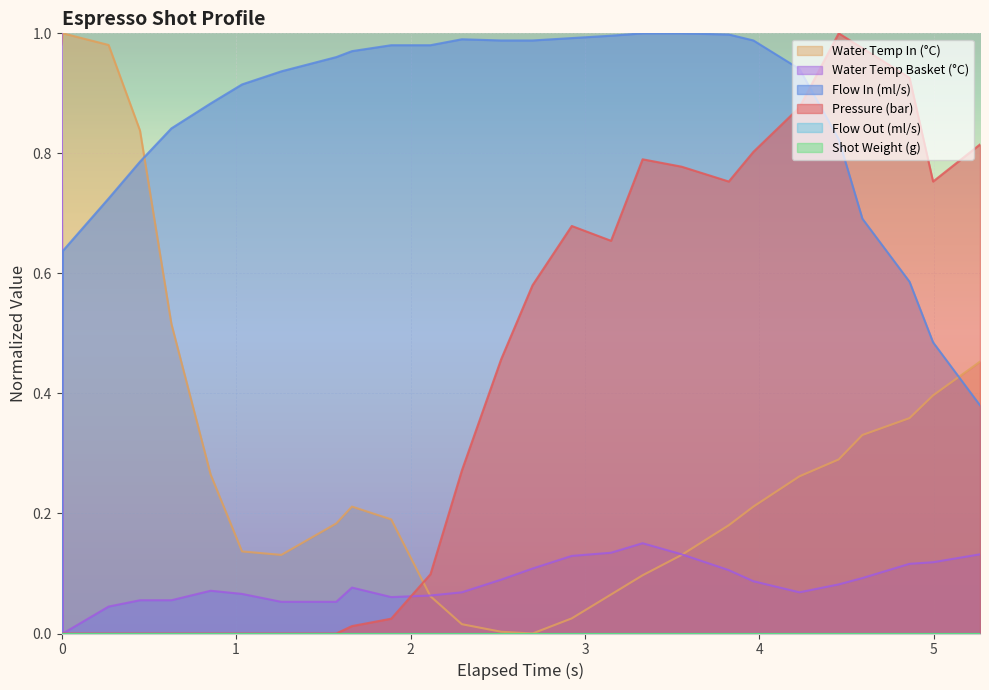

What is the sum of all pressure values?

11.2